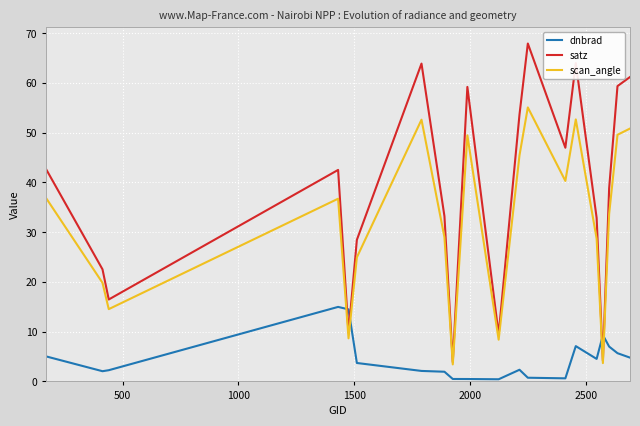

Which series has the largest range (max minus min)?

satz